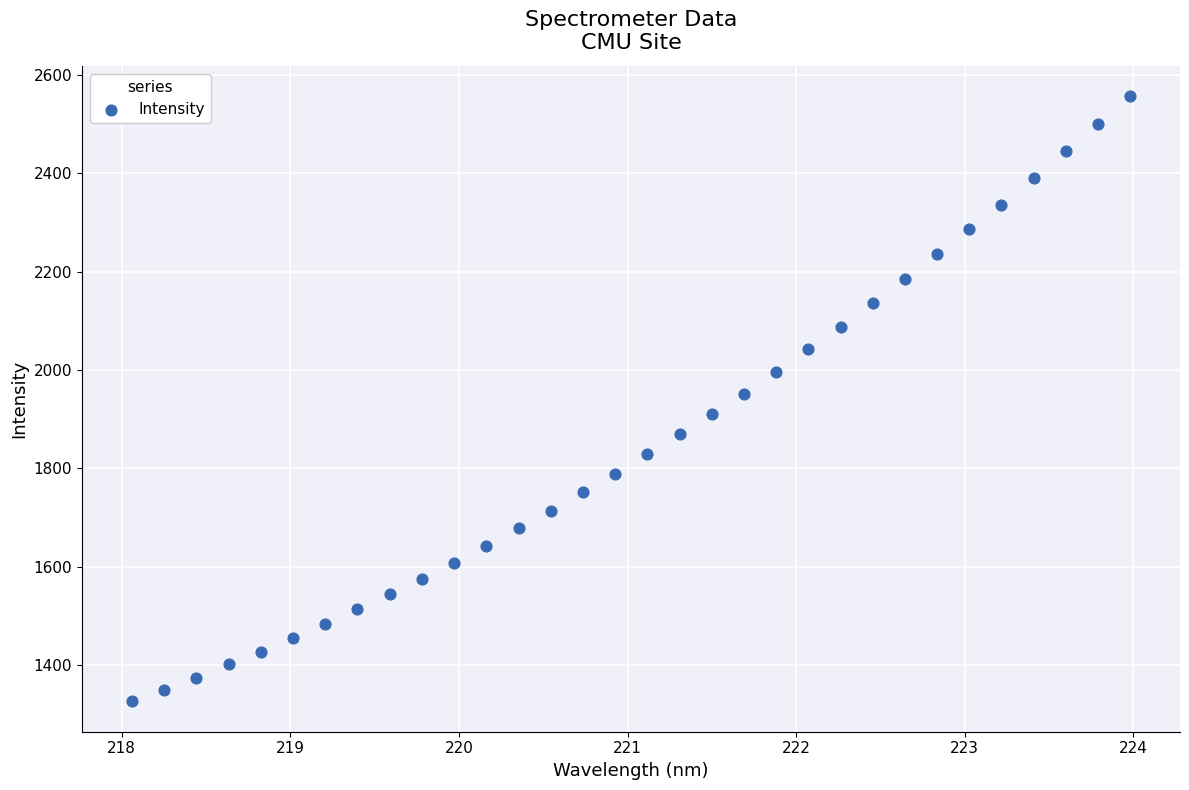

What is the range of Y values (max minus min)?

1230.6